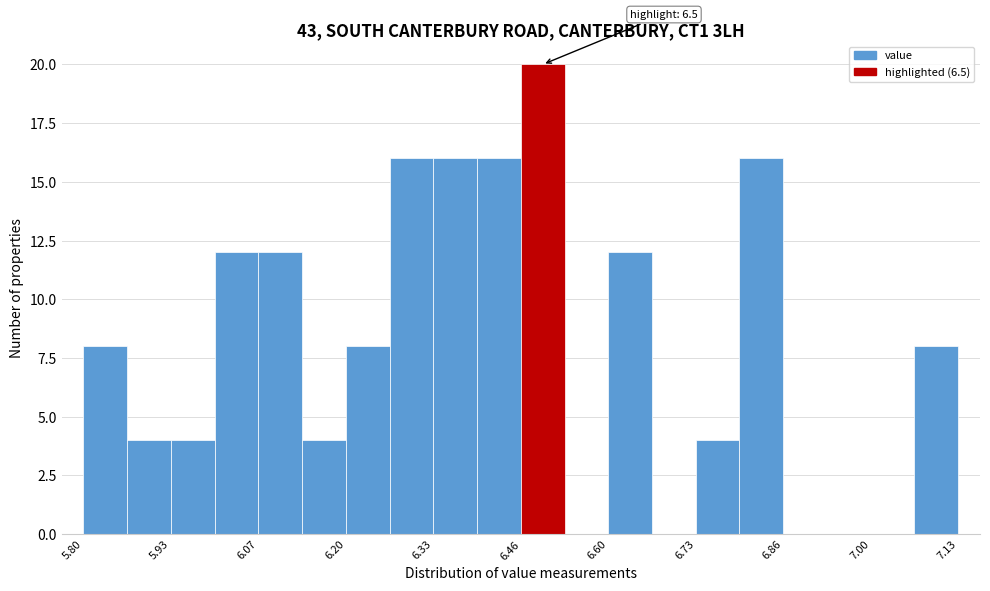

Read against the x-axis, roughly where is the centre of the tallest bar?

6.50